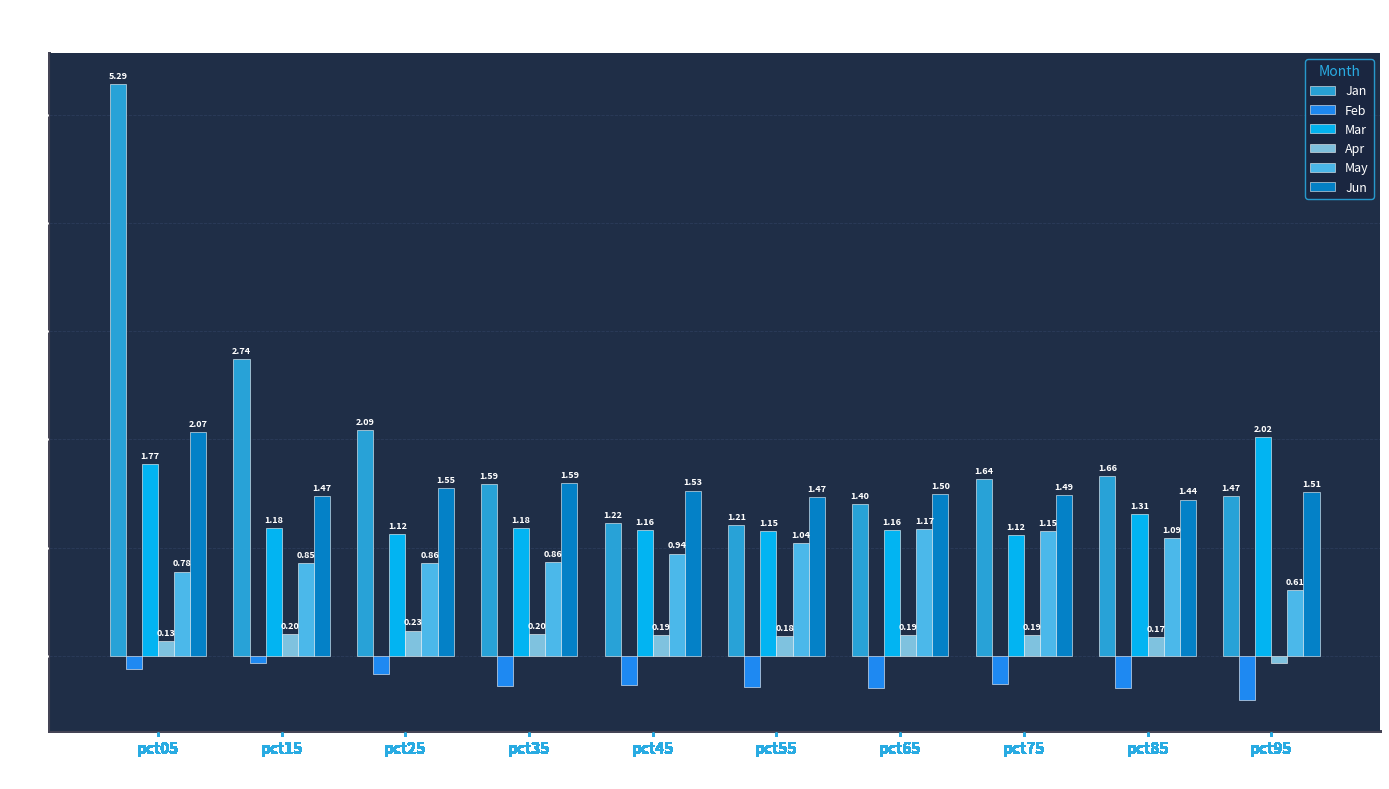

Rank the series at pct75 from highest to lowest value.

Jan, Jun, May, Mar, Apr, Feb